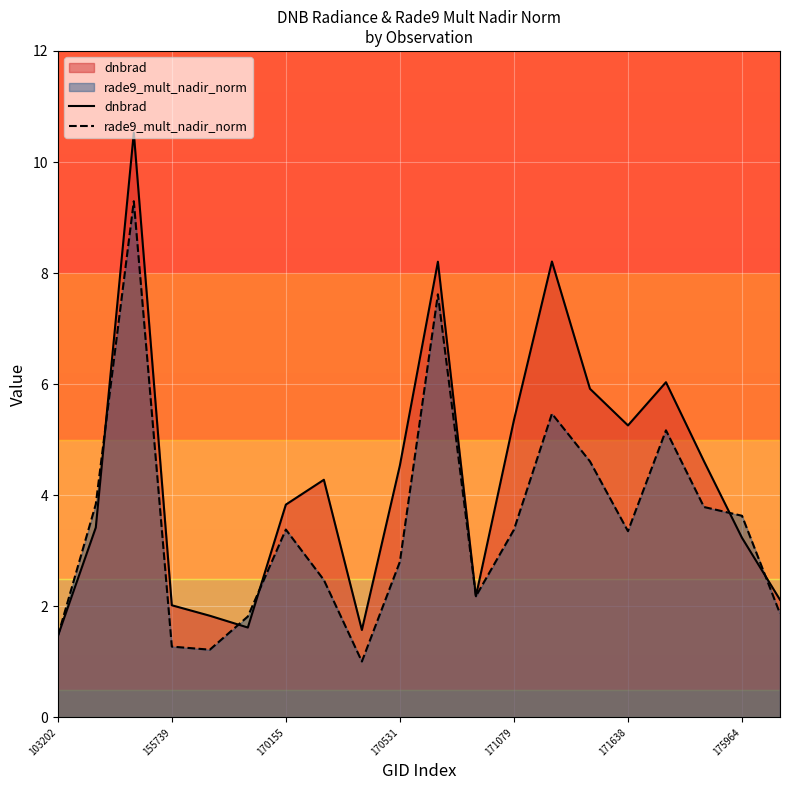

List the series in order of their peak value, highest first.

dnbrad, rade9_mult_nadir_norm